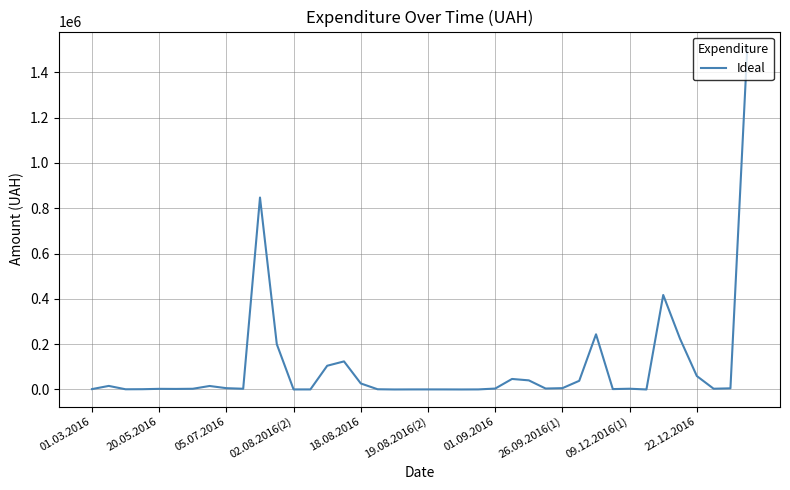

What is the difference between the maximum and minimum values?

1504923.4